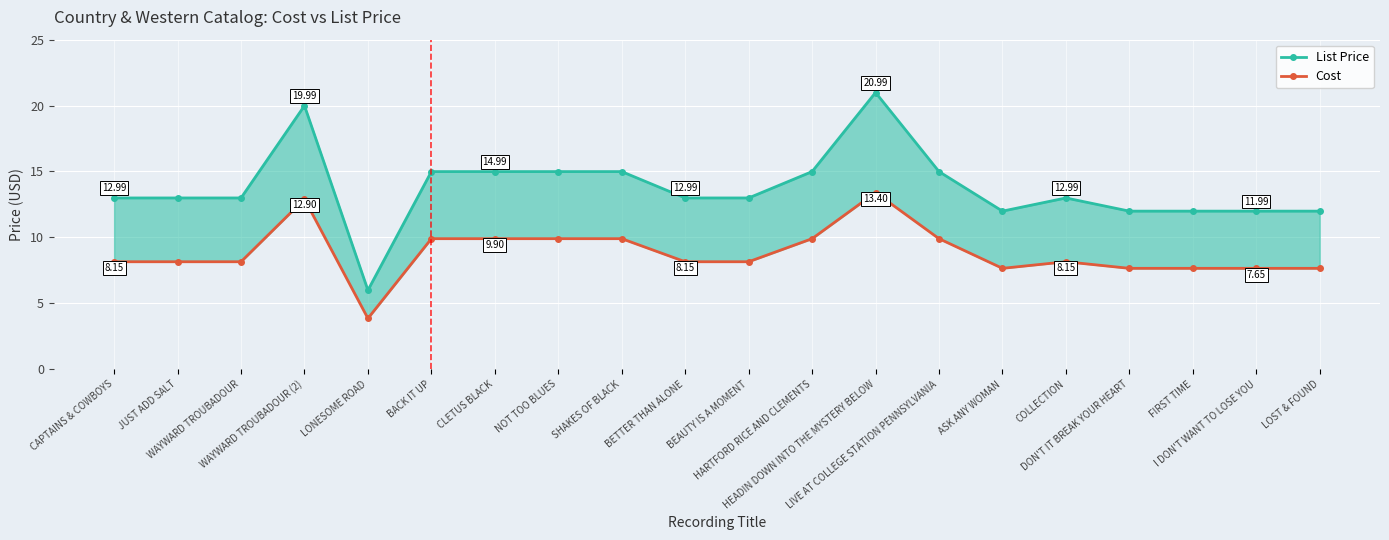

How many categories are shown in the chart?

20